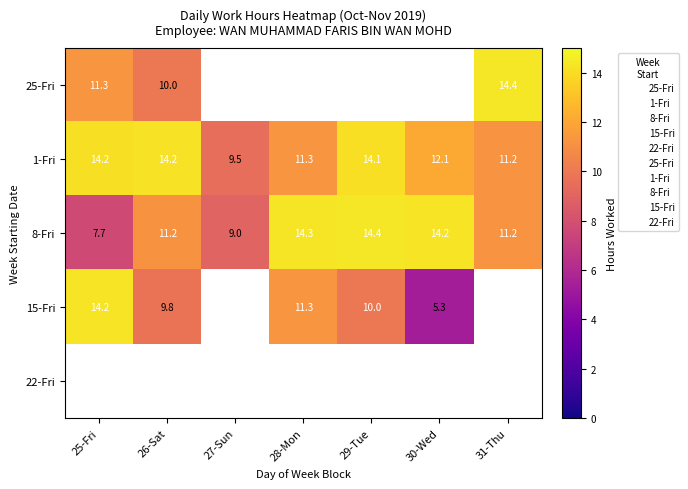

What is the approximate value of 8-Fri at 29-Tue?

14.4